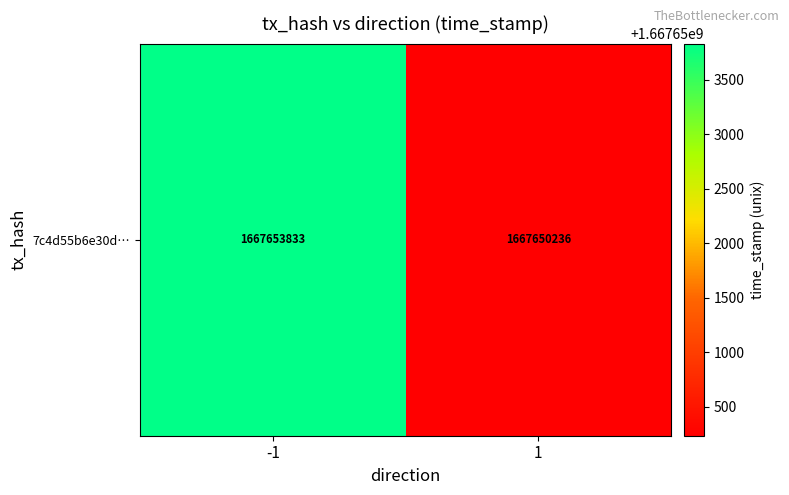

The chart shows a value of 1667653833 at -1. True or false?

True